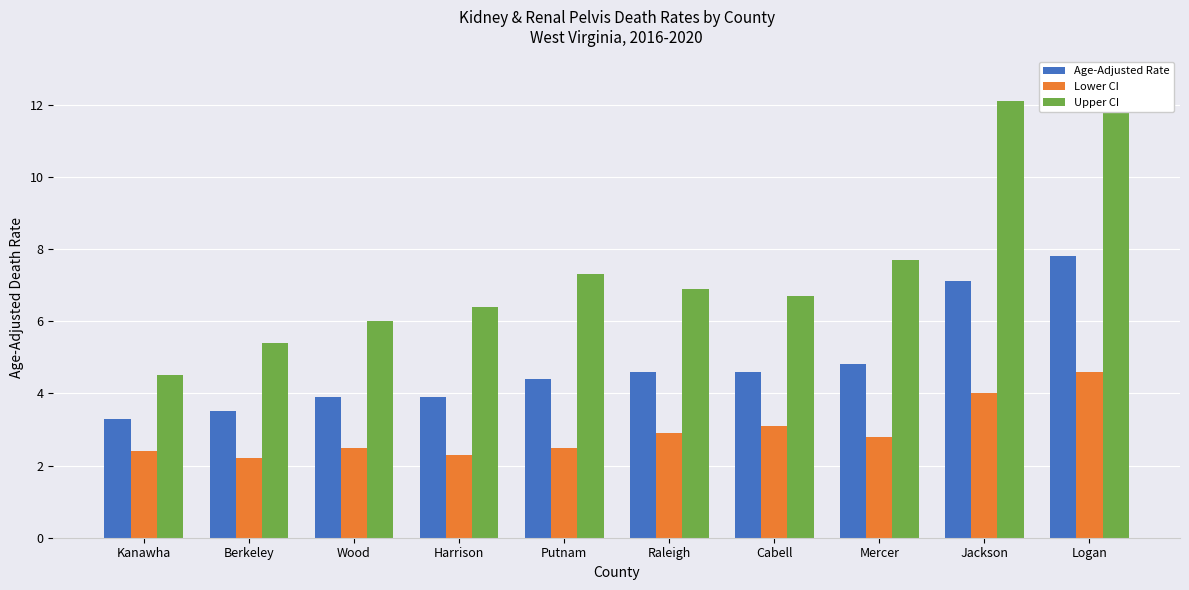

Between Berkeley and Jackson, which series saw the biggest shift?

Upper CI